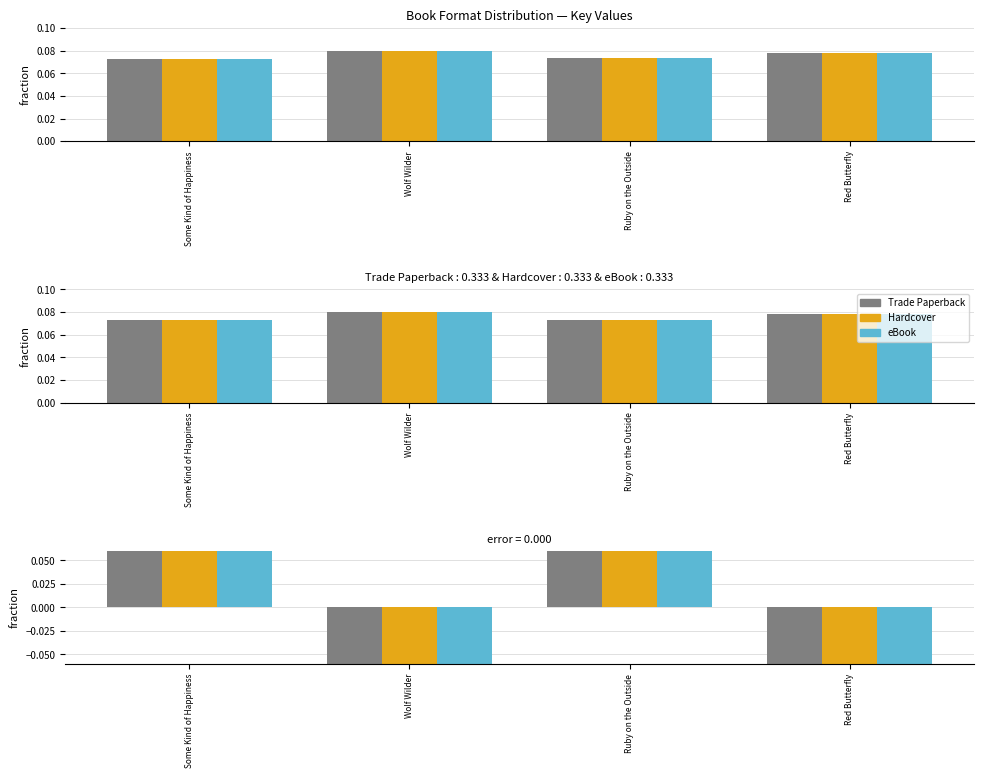

Which has a higher value, Some Kind of Happiness or Ruby on the Outside?

Ruby on the Outside